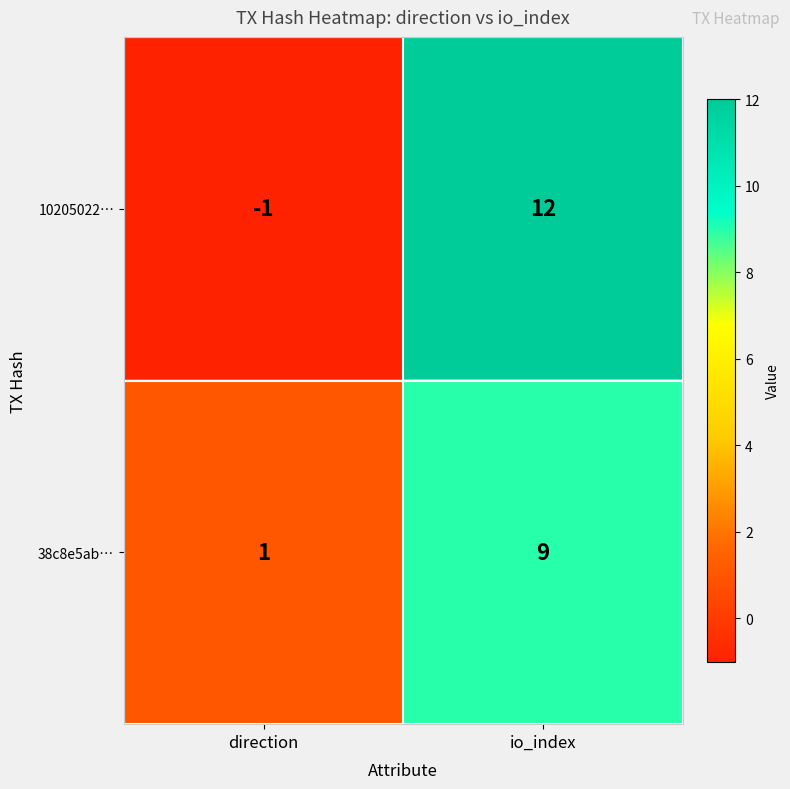

Is it true that 10205022… equals -1 at direction?

True